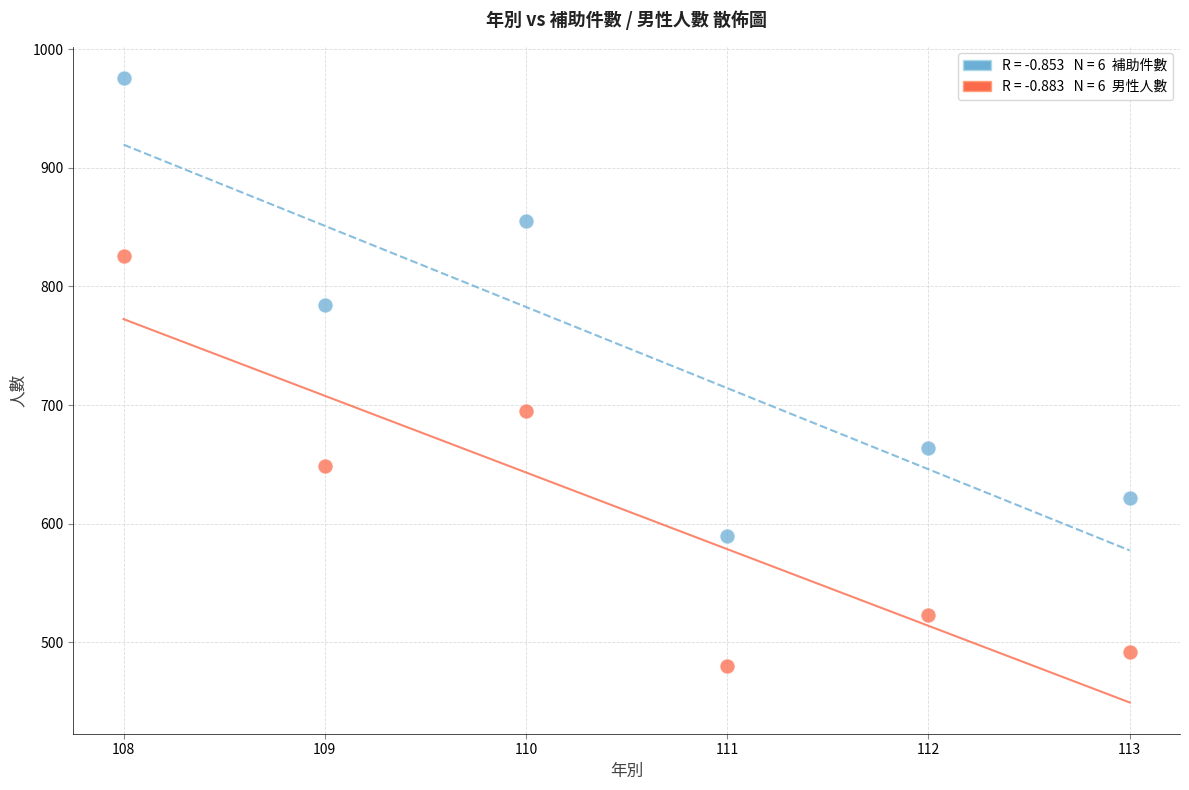

Across all data points, what is the range of X values (max minus min)?

5